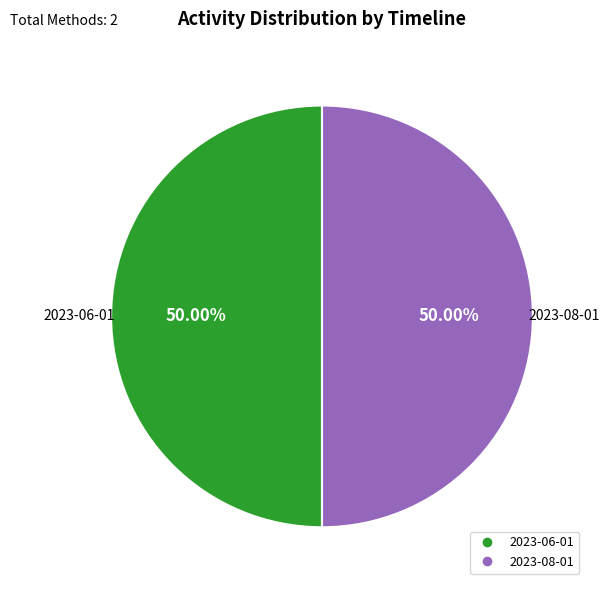

How many segments does this pie chart have?

2